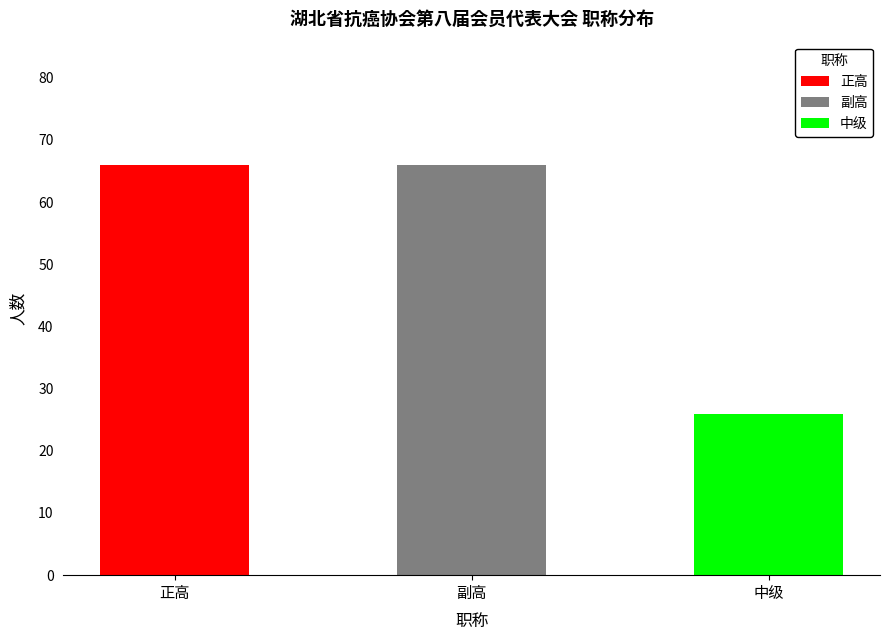

What is the difference between the values at 中级 and 正高?

40